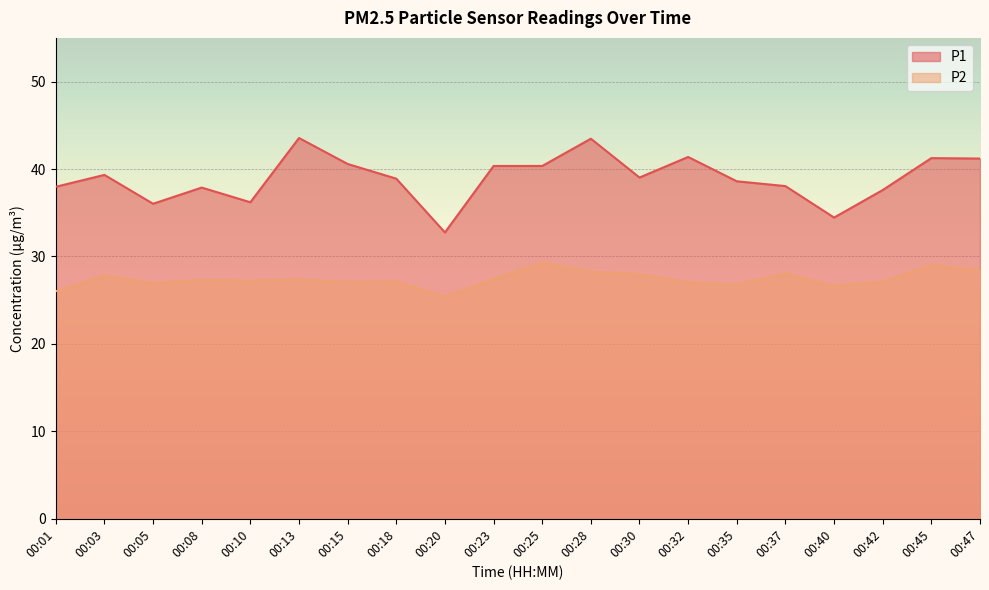

What is the value of the P2 point at the 18th from the left?

27.1